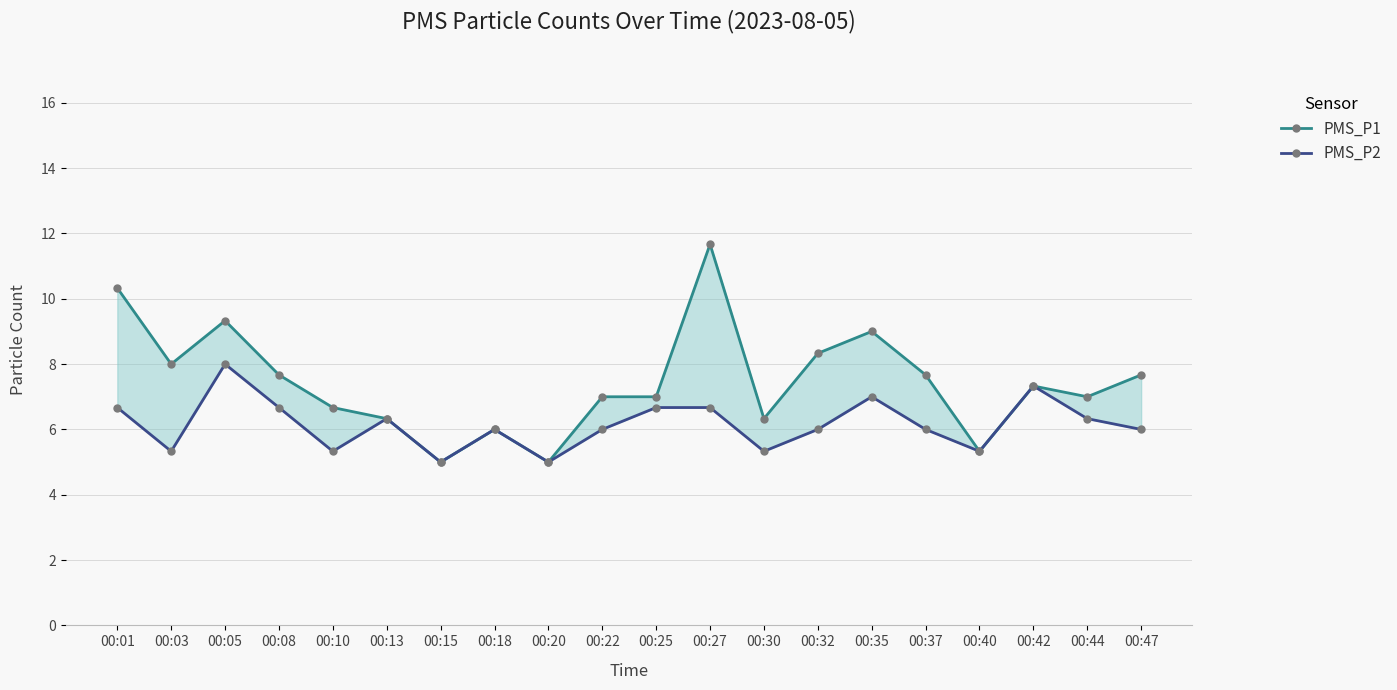

True or false: PMS_P2 and PMS_P1 intersect in this chart.

False